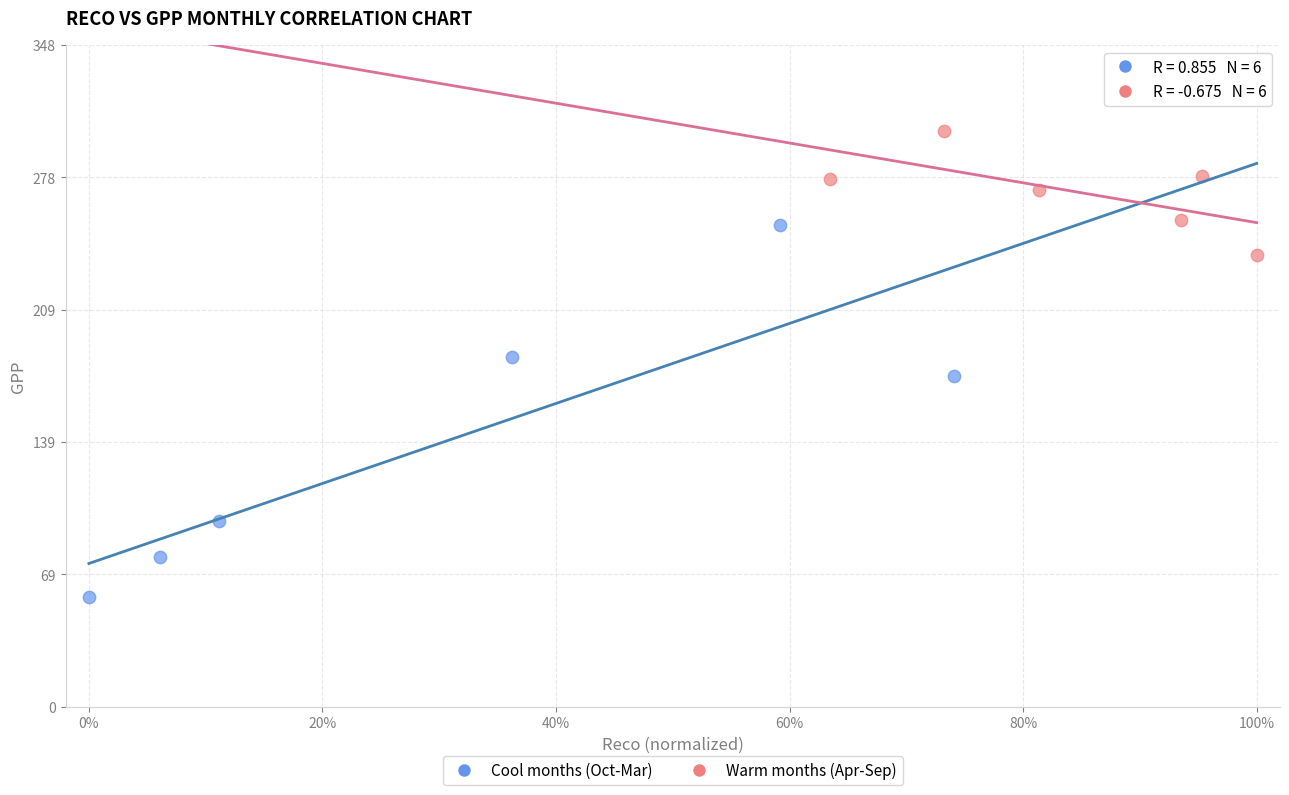

Which series has the widest spread of Y values?

Cool months (Oct-Mar)